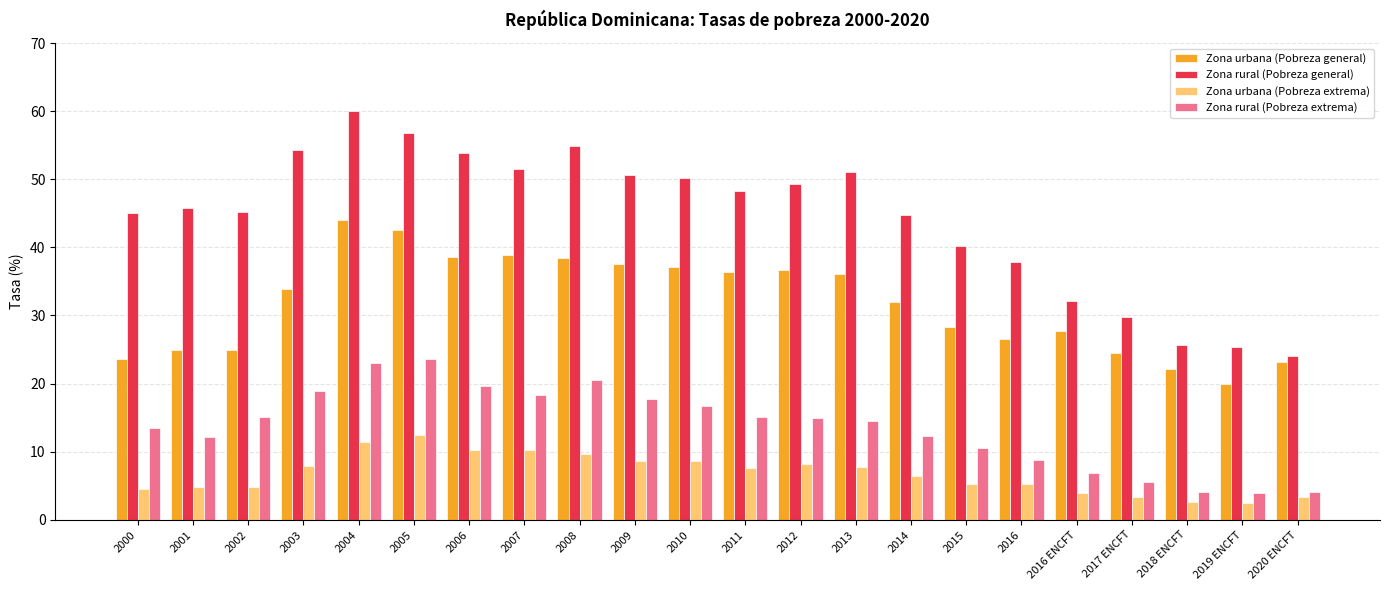

What is the label of the 7th bar from the right?

2015